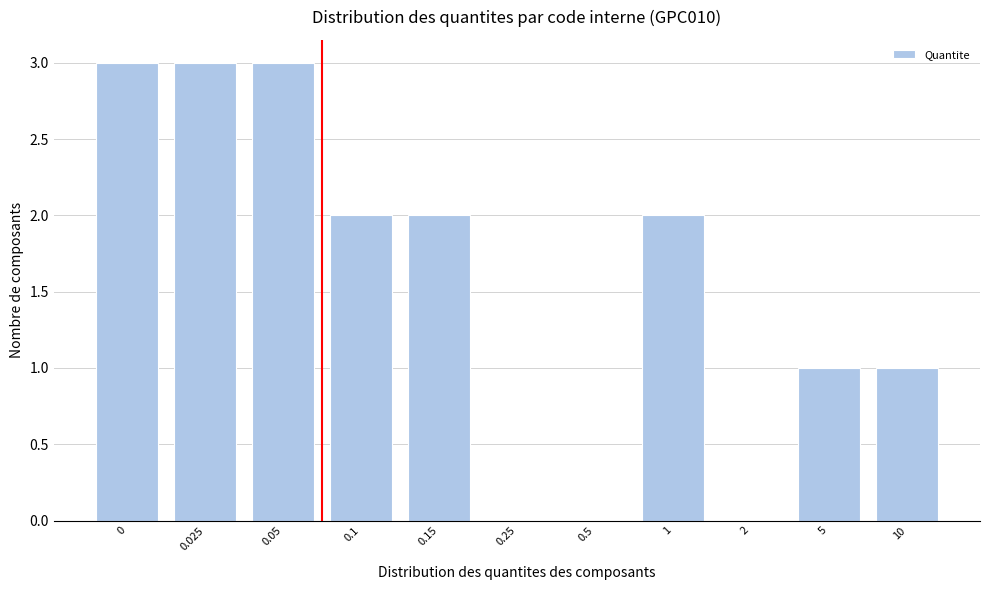

Reading right to left, extract all data points from this chart.

10=1	5=1	2=0	1=2	0.5=0	0.25=0	0.15=2	0.1=2	0.05=3	0.025=3	0=3